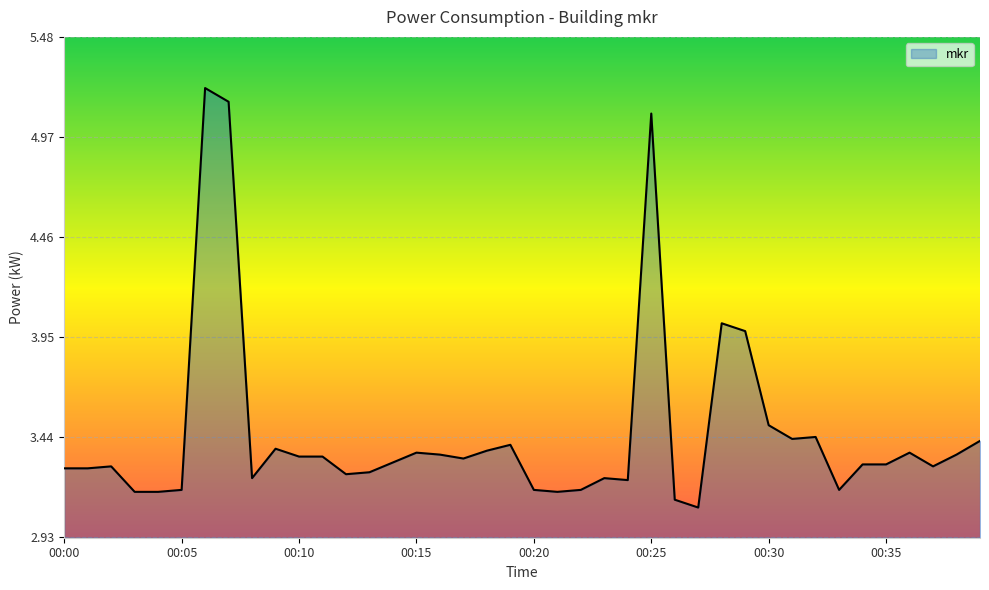

Does the chart display data point markers on the line(s)?

No